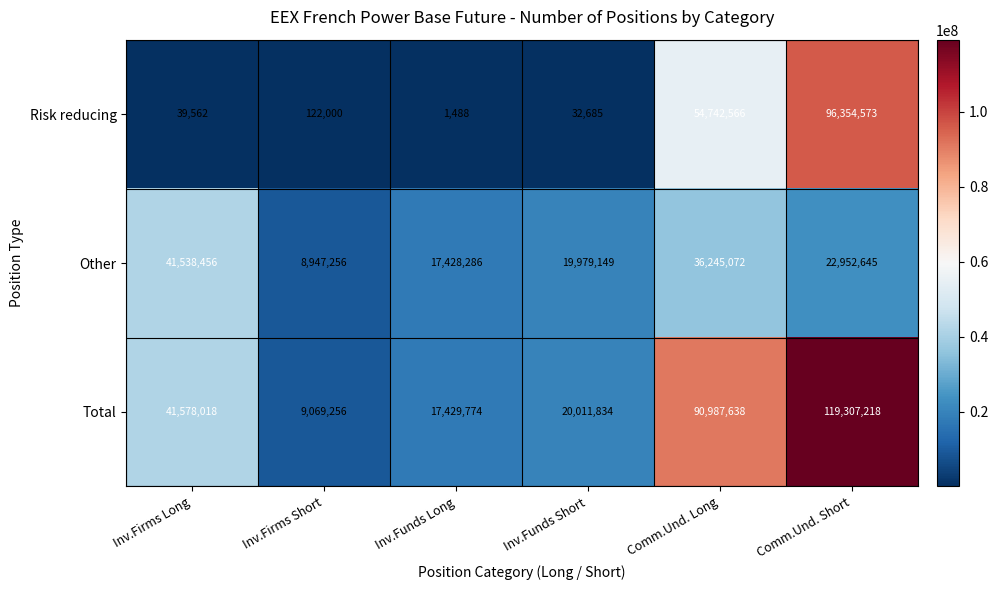

Reading left to right, transcribe all the data shown in this chart.

Risk reducing: Inv.Firms Long=39562	Inv.Firms Short=122000	Inv.Funds Long=1488	Inv.Funds Short=32685	Comm.Und. Long=54742566	Comm.Und. Short=96354573
Other: Inv.Firms Long=41538456	Inv.Firms Short=8947256	Inv.Funds Long=17428286	Inv.Funds Short=19979149	Comm.Und. Long=36245072	Comm.Und. Short=22952645
Total: Inv.Firms Long=41578018	Inv.Firms Short=9069256	Inv.Funds Long=17429774	Inv.Funds Short=20011834	Comm.Und. Long=90987638	Comm.Und. Short=119307218